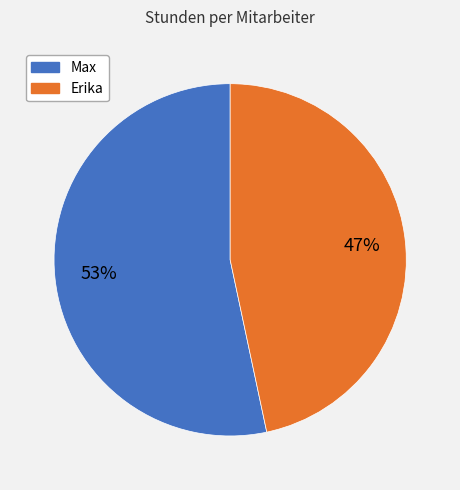

Which category accounts for the majority?

Max